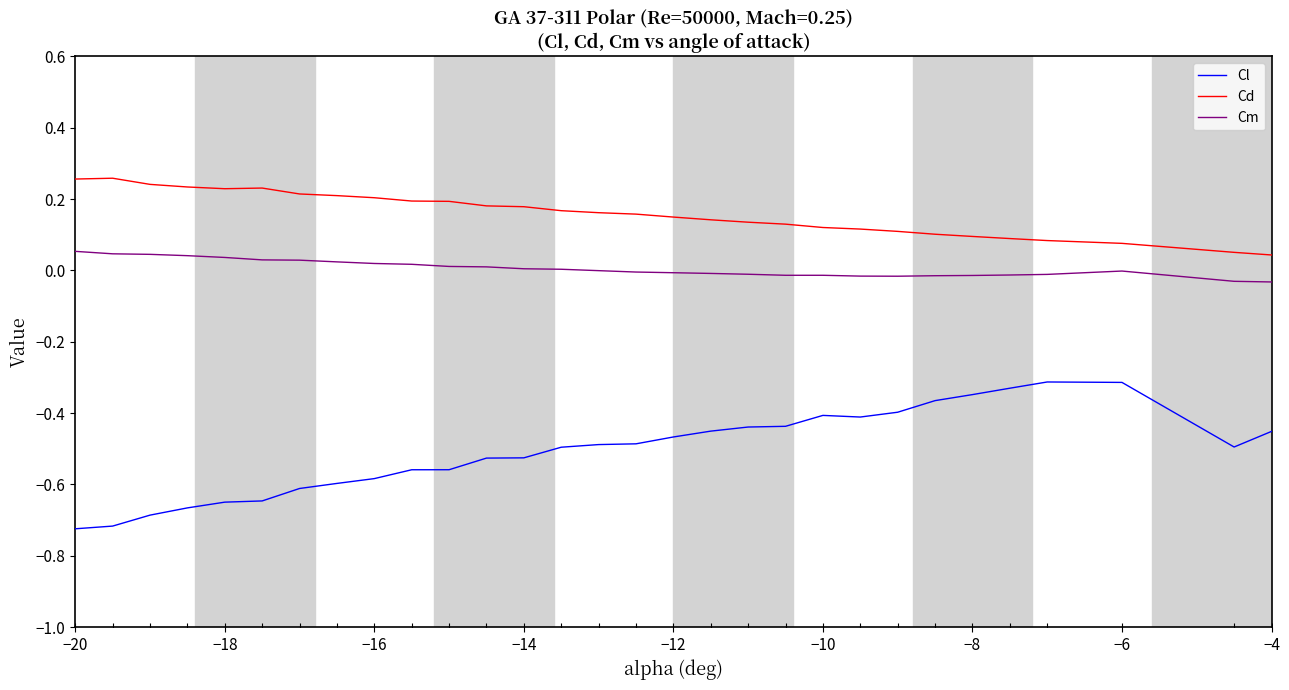

List the series in order of their peak value, lowest first.

Cl, Cm, Cd